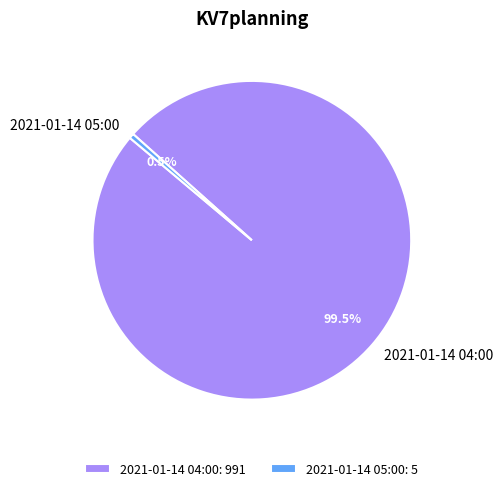

What portion of the pie excludes 2021-01-14 05:00?

99.5%